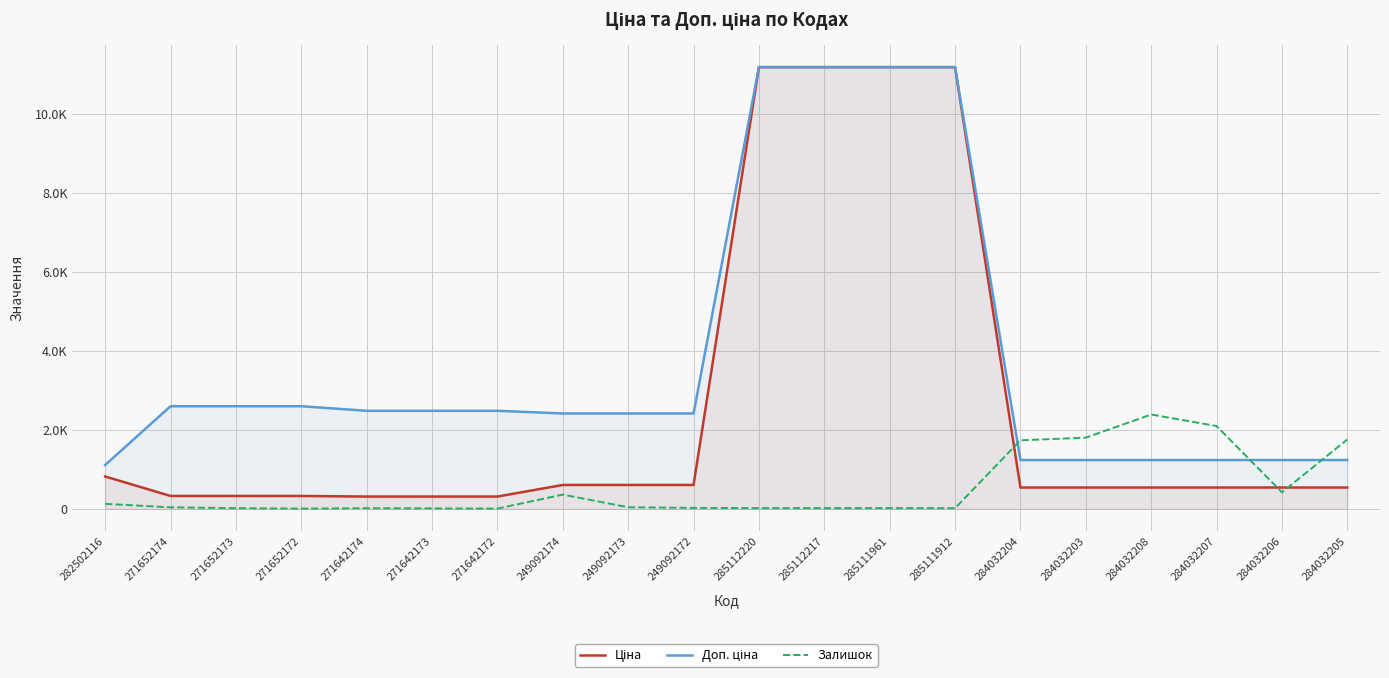

How many series are shown in this chart?

3